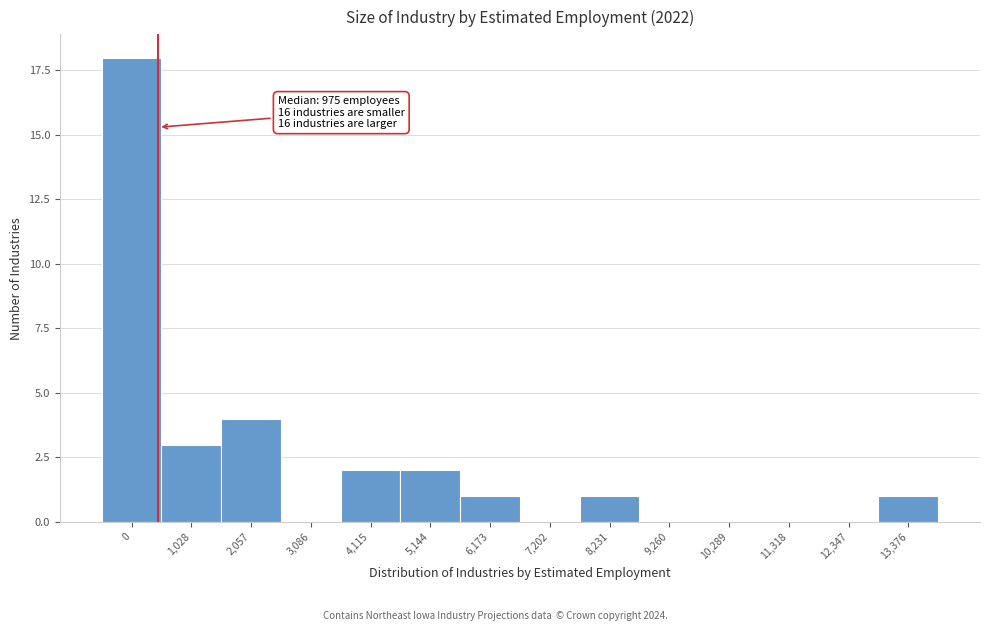

Reading left to right, list all the values displayed in this chart.

0=18	1,028=3	2,057=4	3,086=0	4,115=2	5,144=2	6,173=1	7,202=0	8,231=1	9,260=0	10,289=0	11,318=0	12,347=0	13,376=1